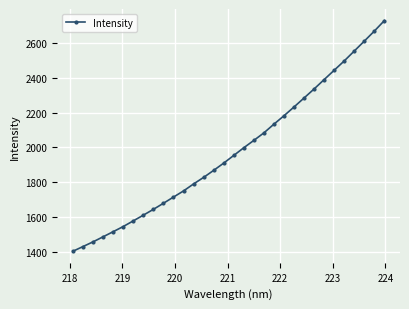

What is the smallest value displayed?

1401.9